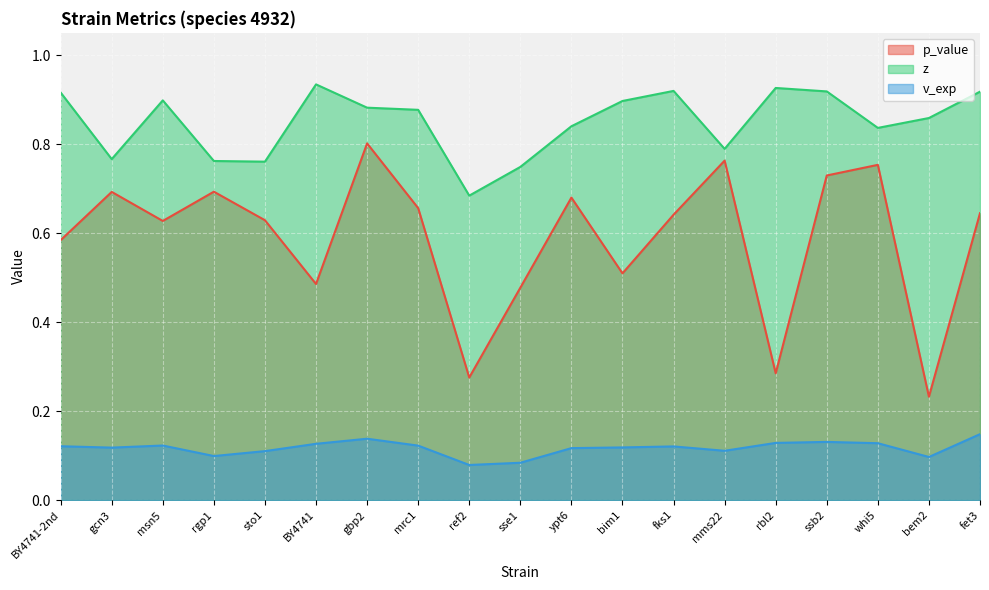

The z series shows 0.9 at gbp2. True or false?

True